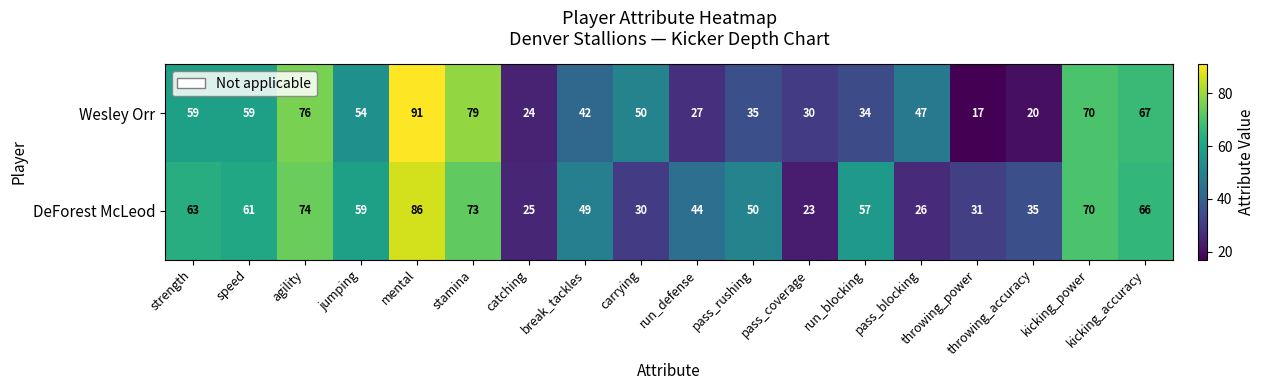

Where does the Wesley Orr series first go above 50?

strength